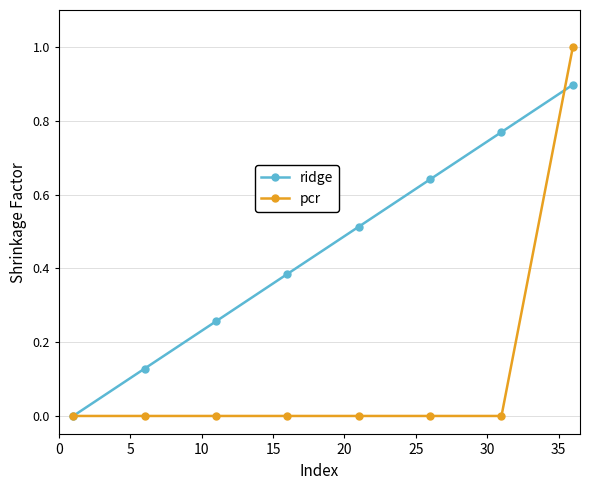

What is the greatest value displayed?

1.0